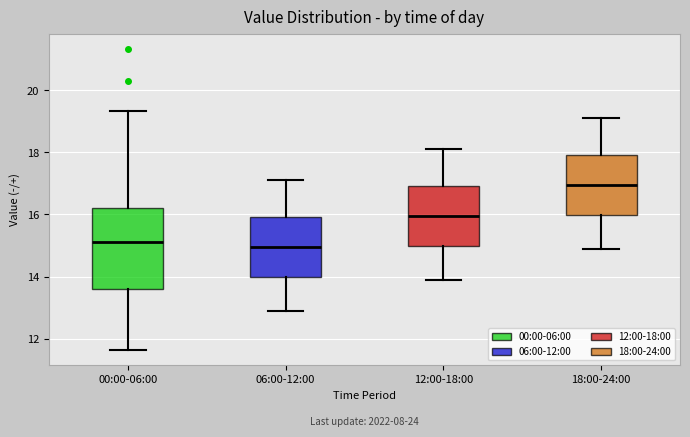

Where does the median line of the box for 12:00-18:00 sit on the y-axis? The values are not printed on the chart, so give them approximately, as read against the axis.

16.0